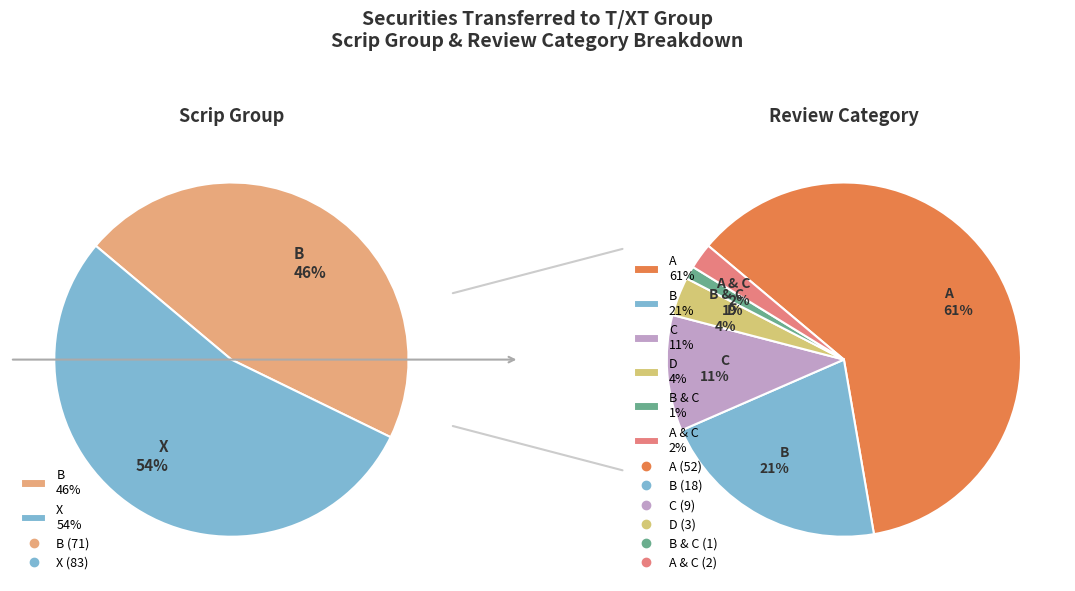

Approximately how many times larger is the value at X compared to B?

1.2